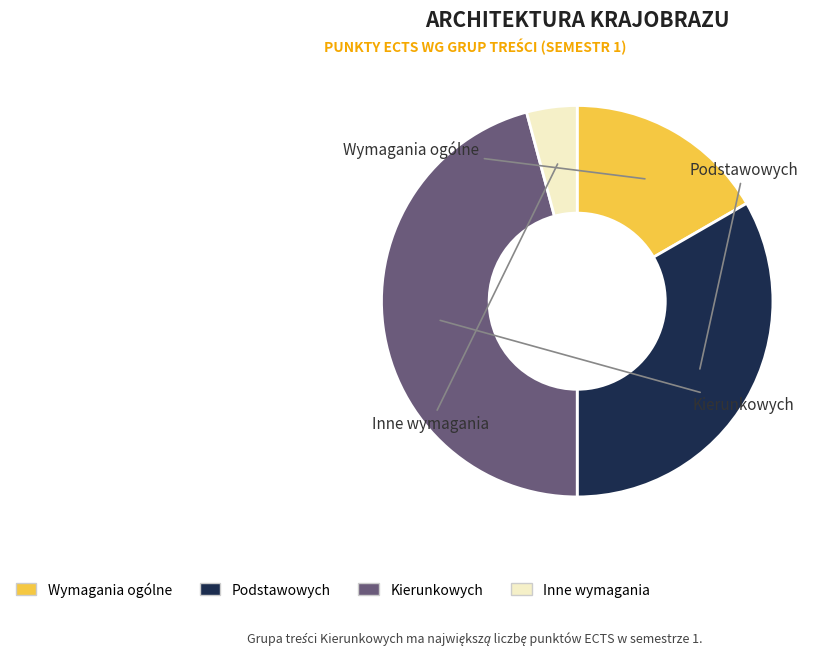

Between Wymagania ogólne and Podstawowych, which is larger?

Podstawowych